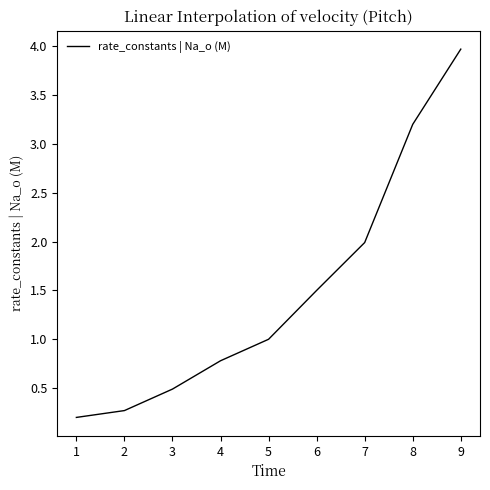

Approximately how many times larger is the value at 4 compared to 8?

0.2